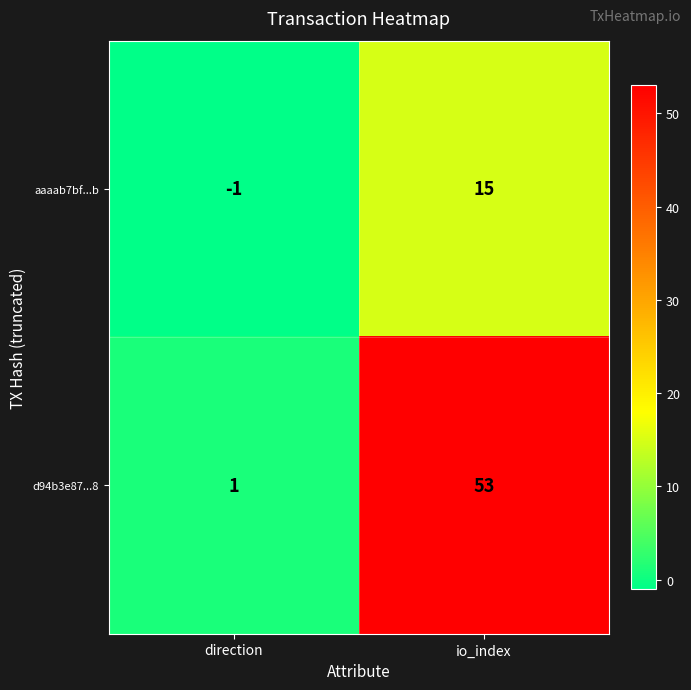

True or false: aaaab7bf...b has a value of 5 at io_index.

False